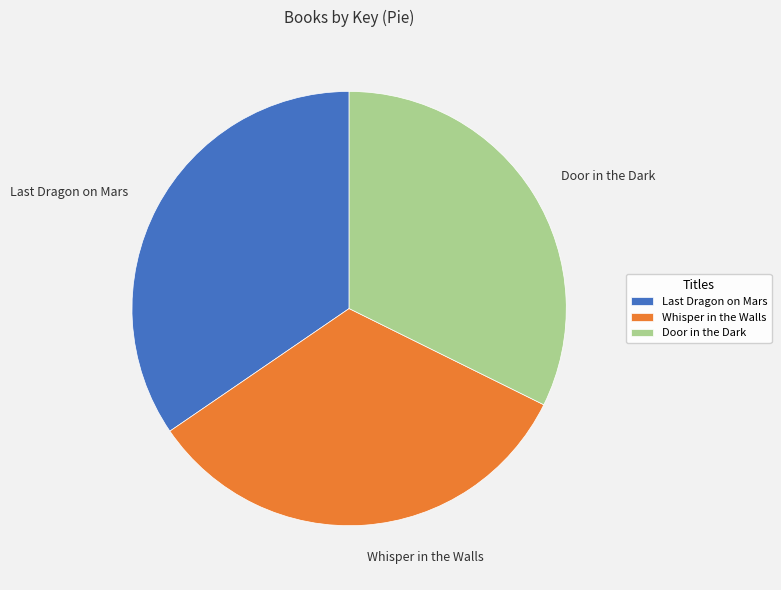

What is the largest slice in the pie chart?

Last Dragon on Mars